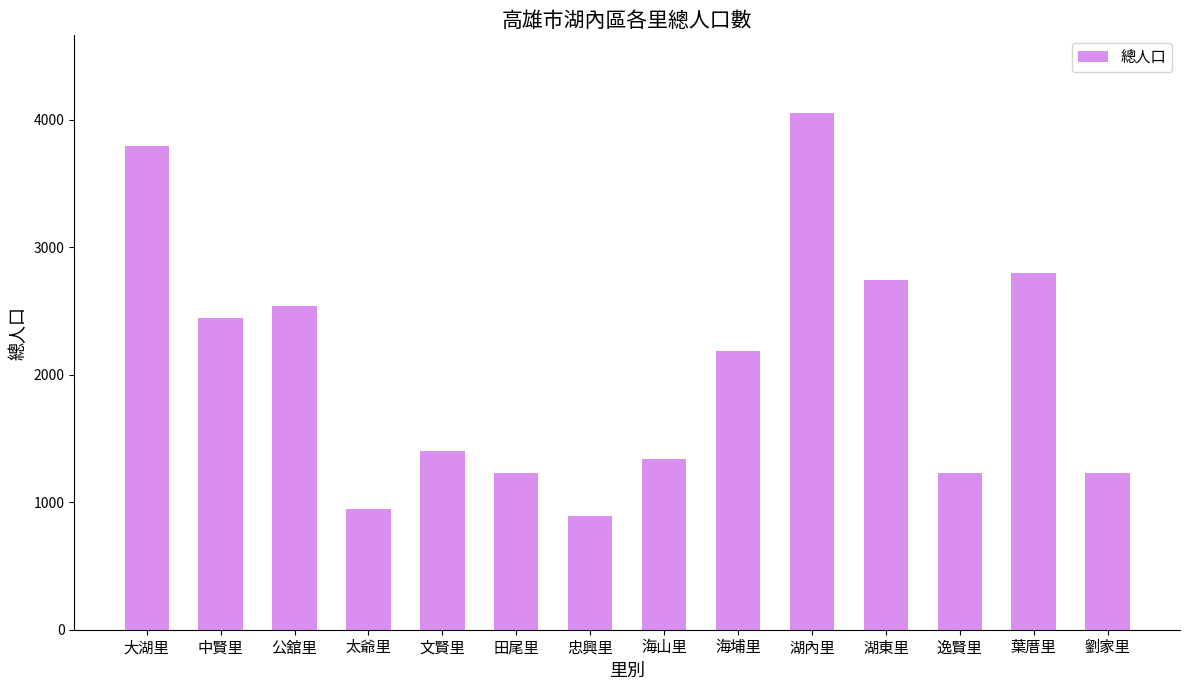

The value at 逸賢里 is 677. True or false?

False